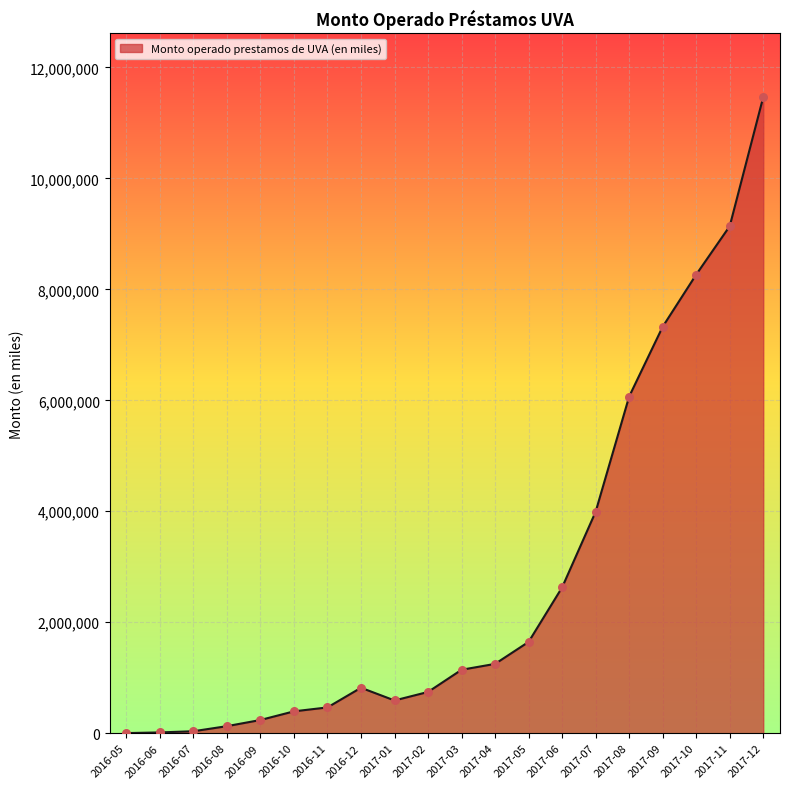

What is the ratio of the value at 2017-06 to the value at 2017-04?

2.1